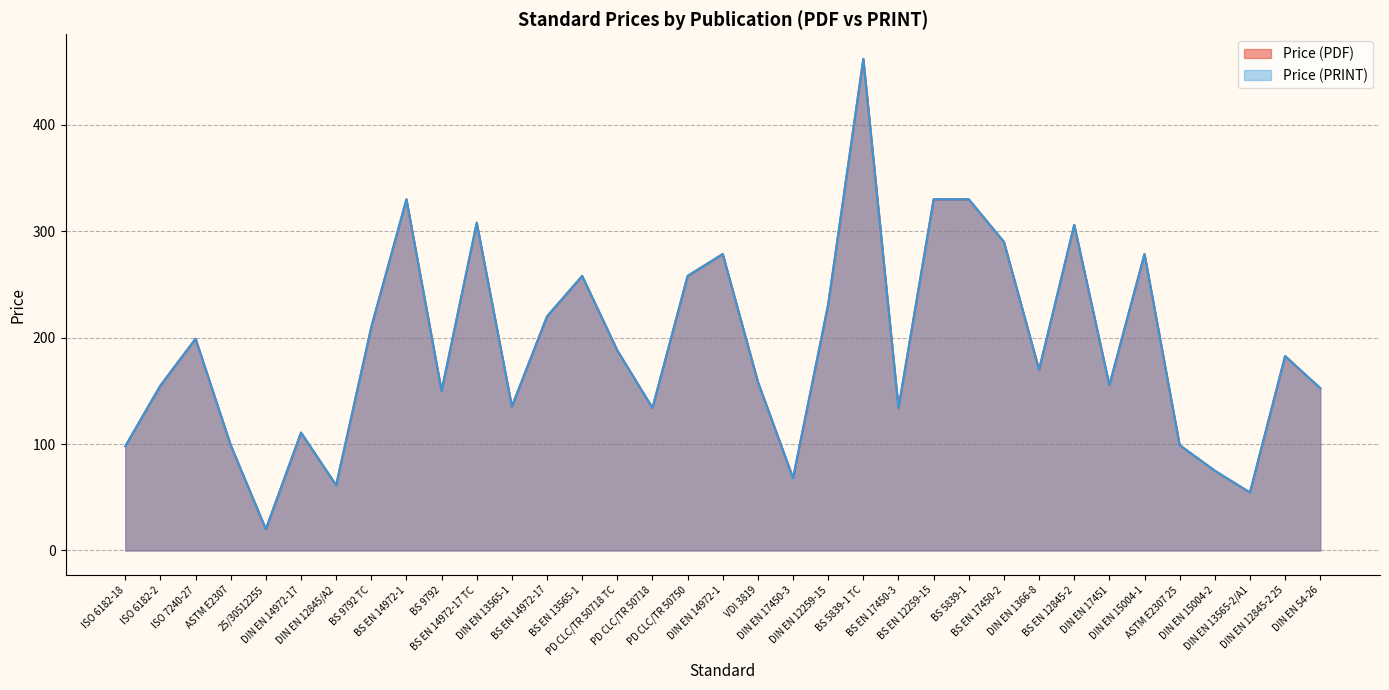

True or false: Price (PRINT) has more than 2 points higher than both neighbors.

True